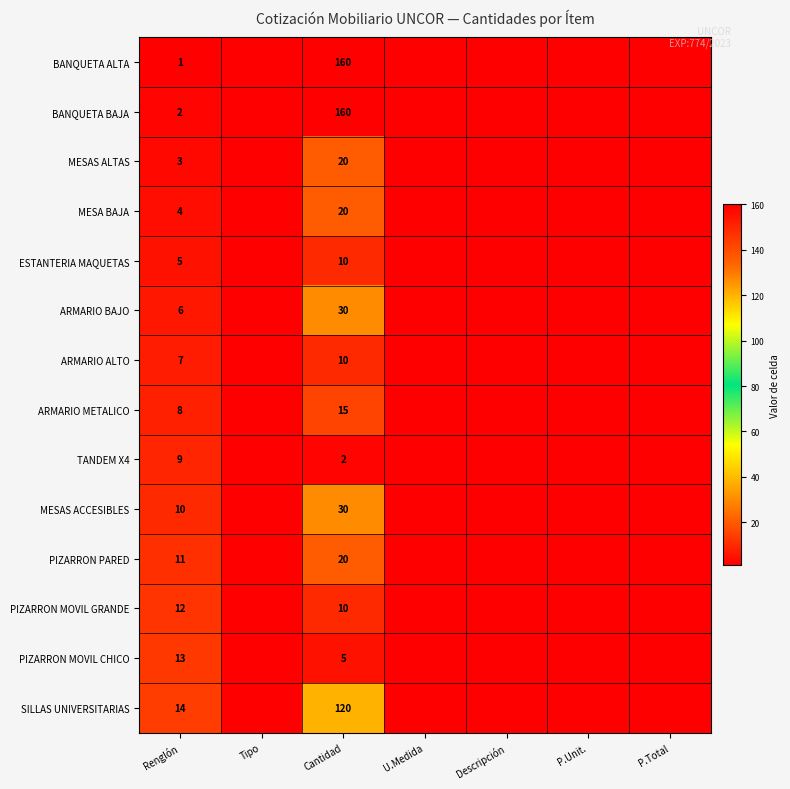

What is the difference between the highest and lowest values at Renglón?

13